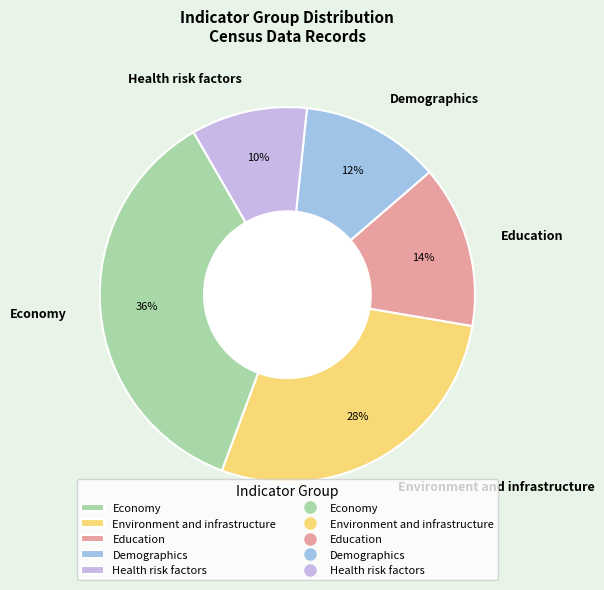

What percentage is the Education slice, to the nearest percent?

14%